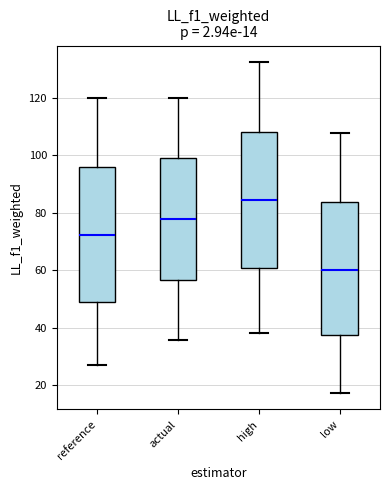

Which box's median line is the lowest?

low